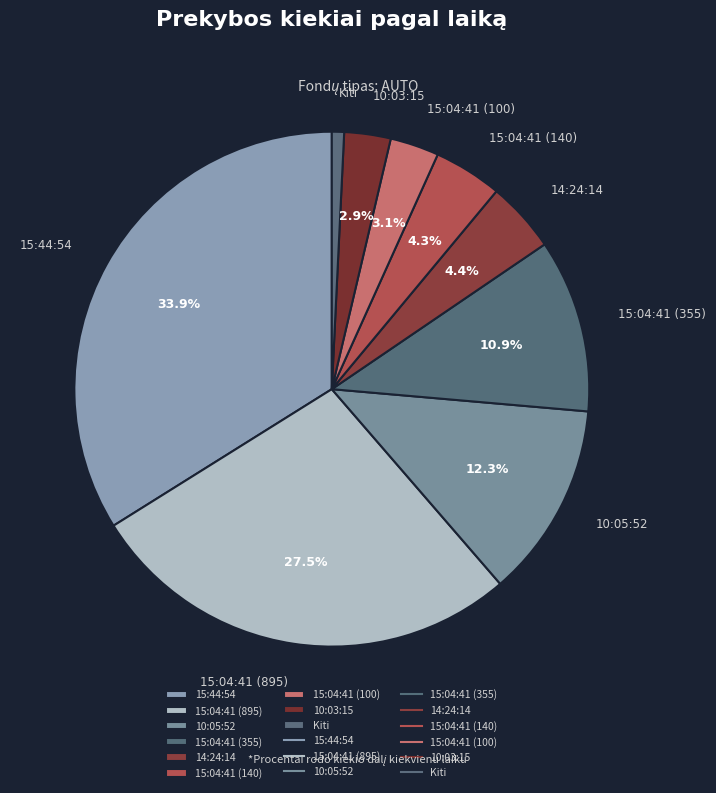

What percentage is NOT represented by 15:44:54?

66.1%